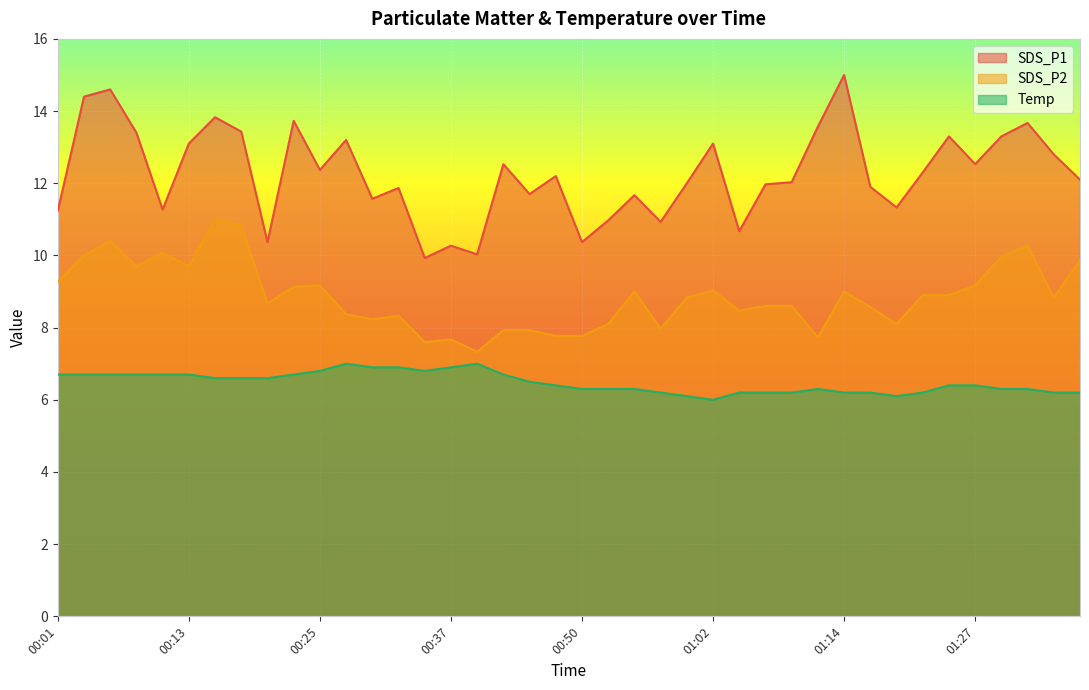

What are all the series names shown in the legend?

SDS_P1, SDS_P2, Temp